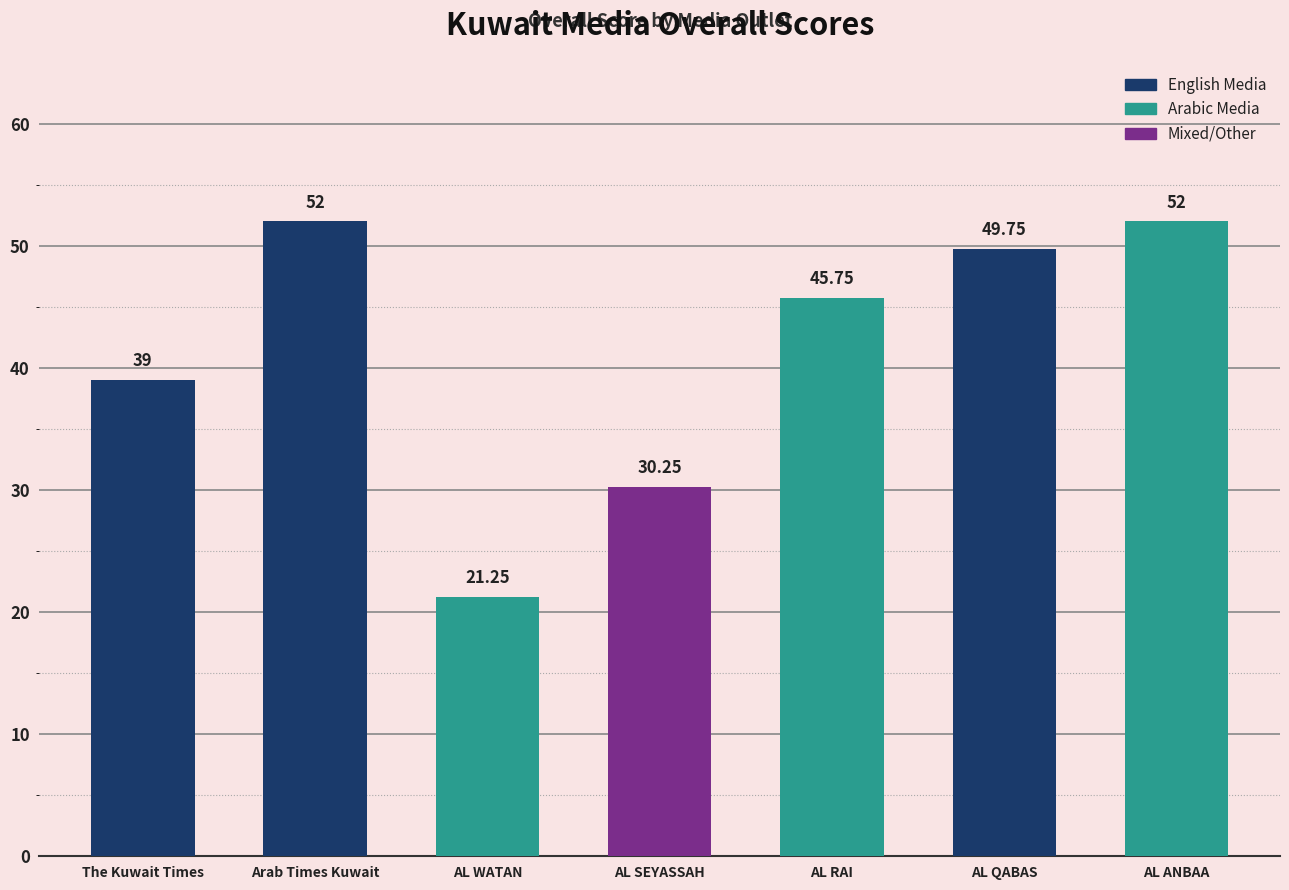

What is the difference between the values at AL SEYASSAH and AL WATAN?

9.0